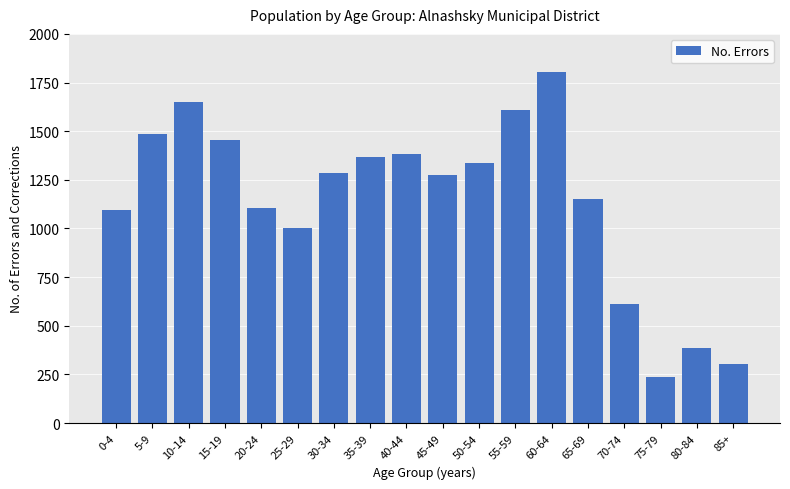

Reading right to left, list all the values displayed in this chart.

85+=304	80-84=385	75-79=236	70-74=610	65-69=1153	60-64=1805	55-59=1610	50-54=1335	45-49=1275	40-44=1385	35-39=1367	30-34=1284	25-29=1000	20-24=1107	15-19=1457	10-14=1649	5-9=1488	0-4=1094